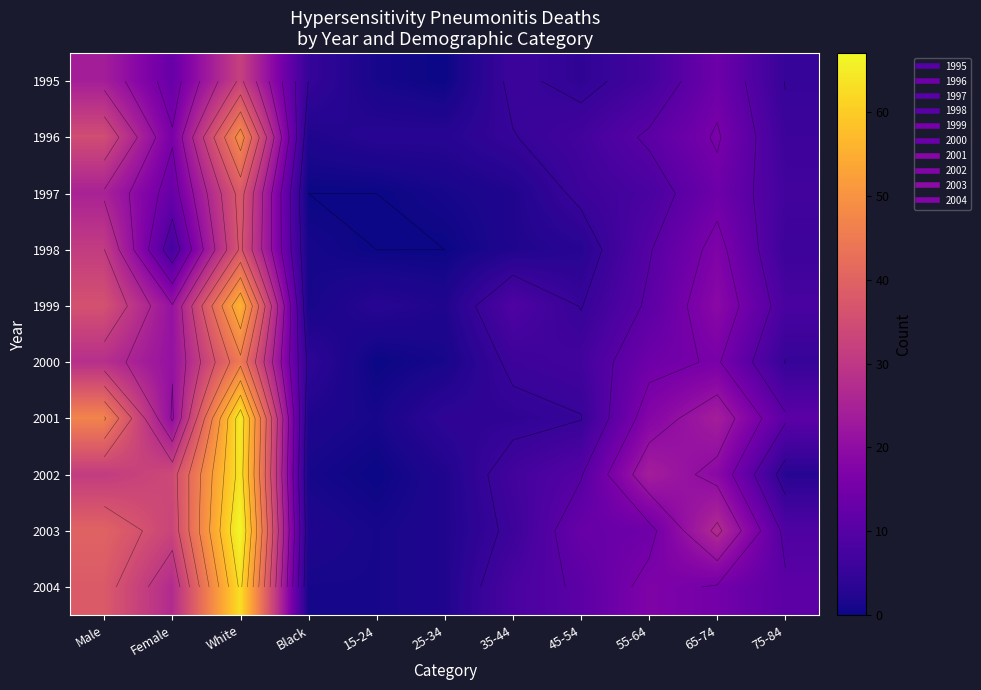

What is the highest value of the 2001 series?

65